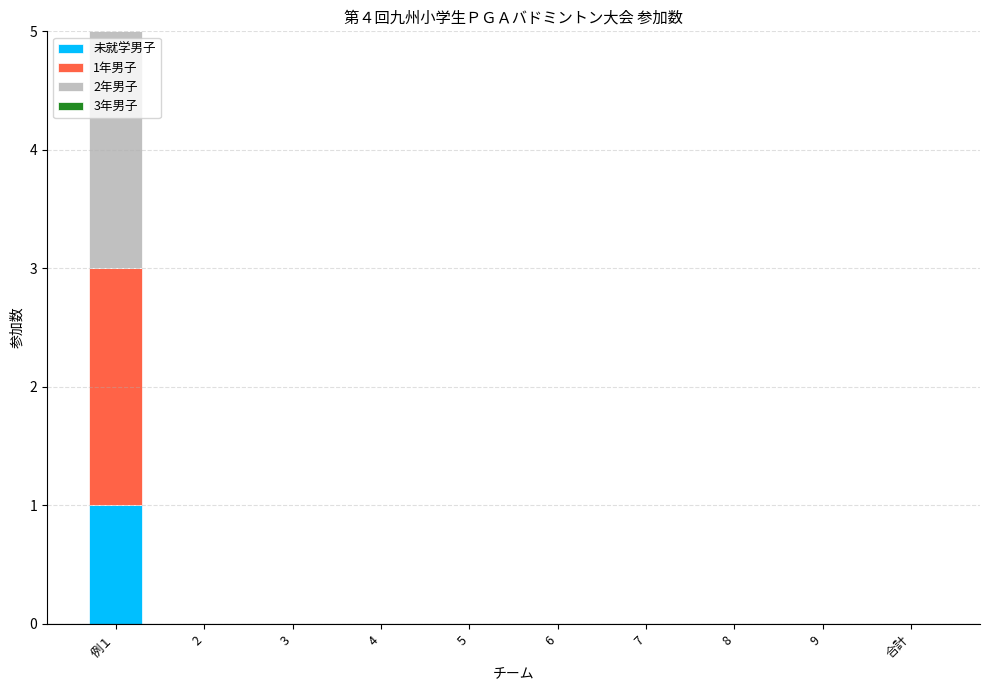

Is it true that 未就学男子 equals -1 at 2?

False